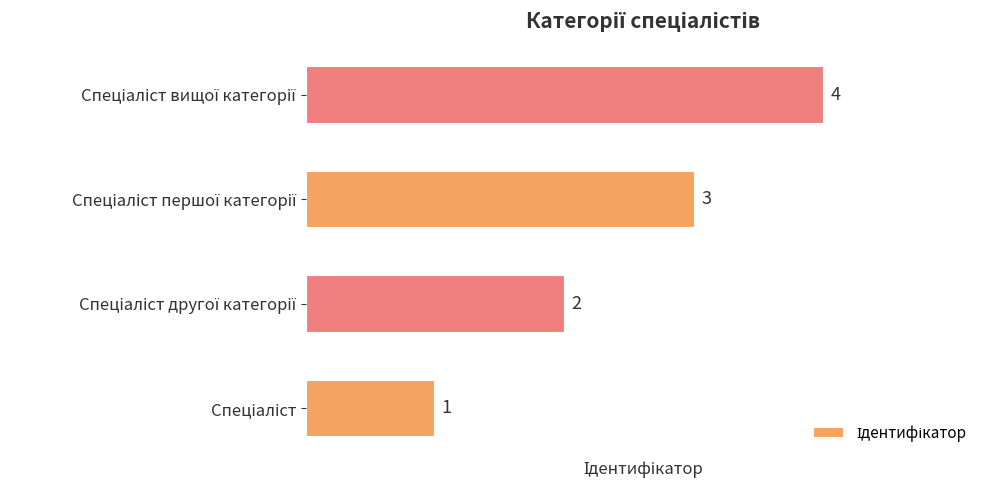

How many values are between 2 and 4?

3